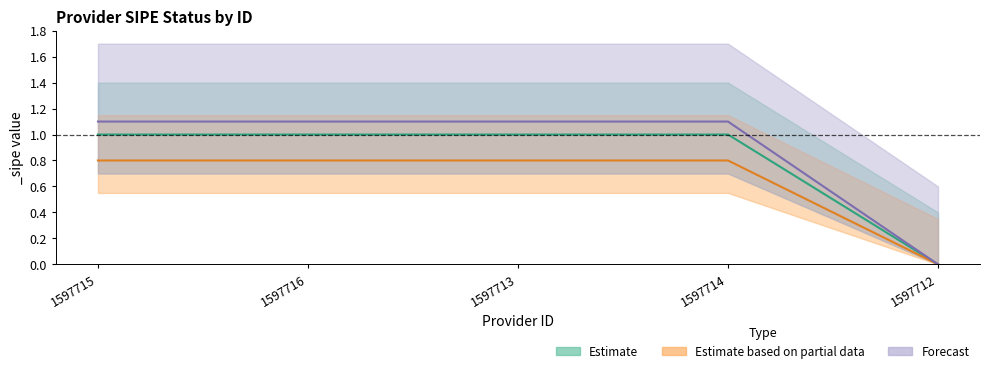

True or false: the data shows 0 at 1597712.

True